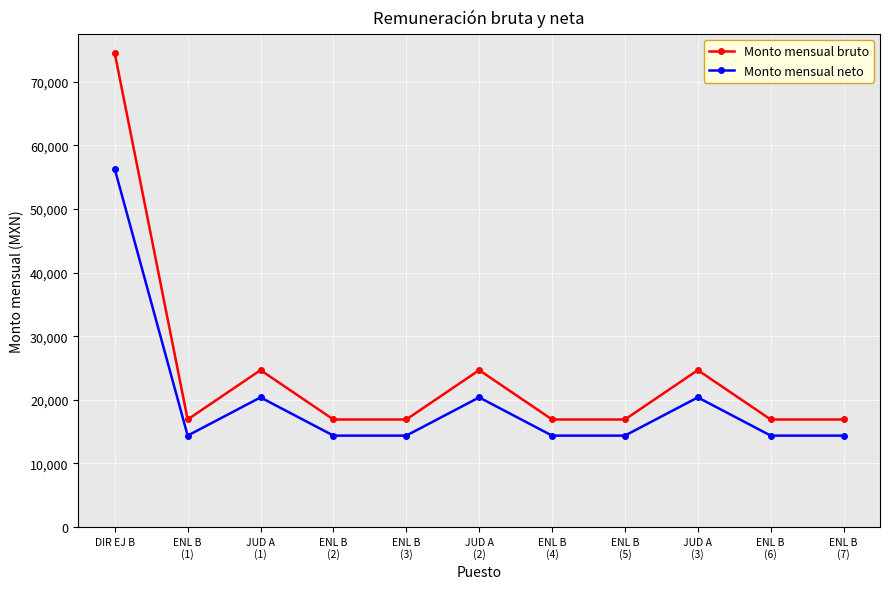

What is the label of the 7th point from the right?

ENL B
(3)